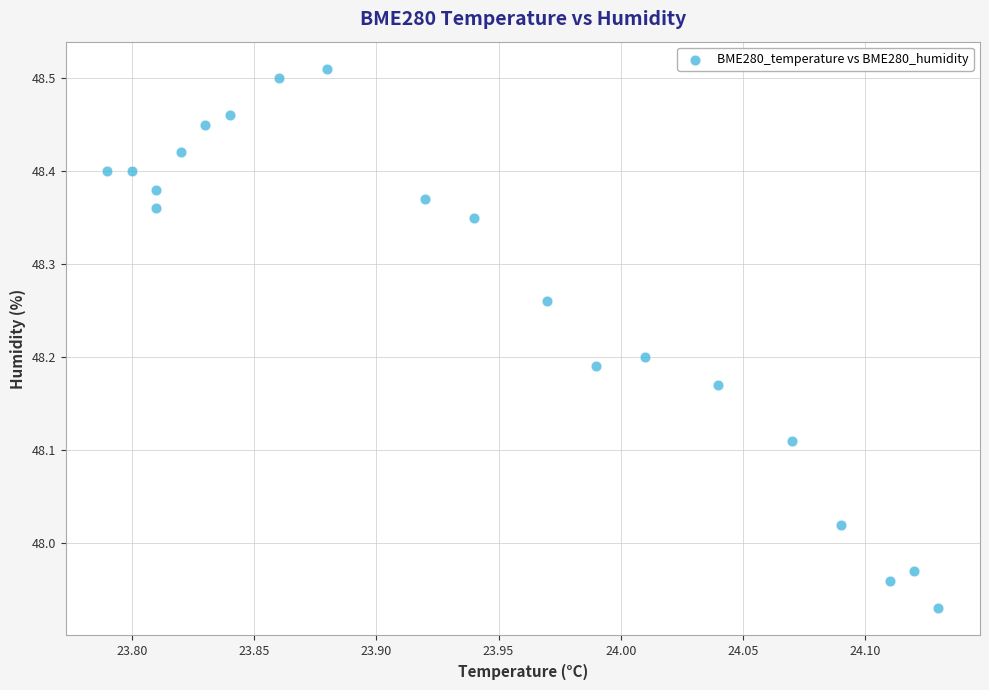

What is the range of X values (max minus min)?

0.3